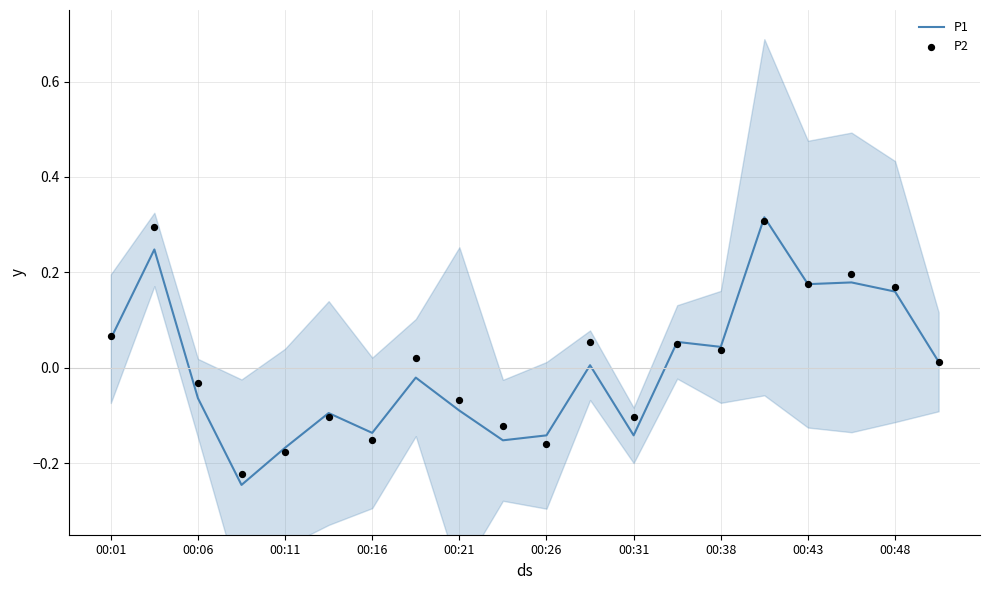

Which series has the largest total across all categories?

P2